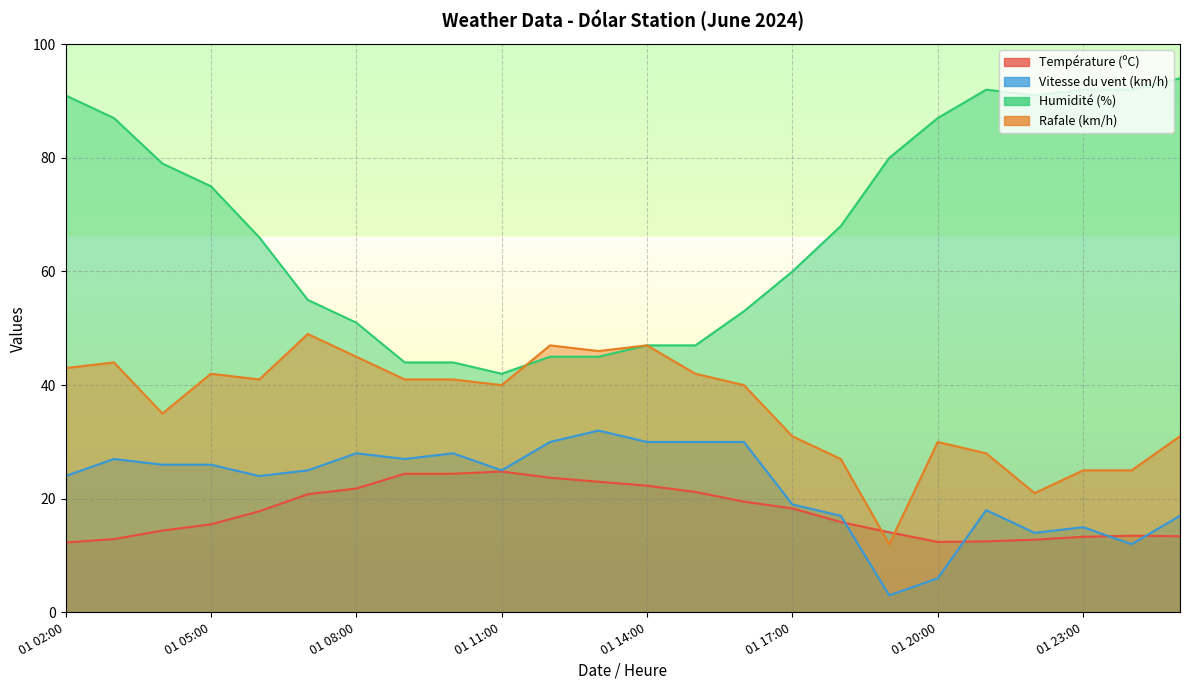

What position from the right is 01 23:00?

3